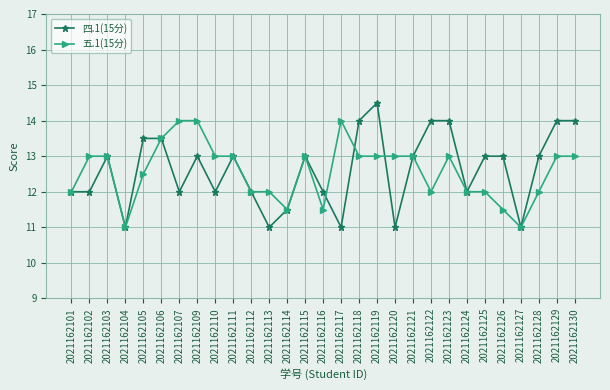

Reading right to left, list all the values displayed in this chart.

四.1(15分): 14.0	14.0	13.0	11.0	13.0	13.0	12.0	14.0	14.0	13.0	11.0	14.5	14.0	11.0	12.0	13.0	11.5	11.0	12.0	13.0	12.0	13.0	12.0	13.5	13.5	11.0	13.0	12.0	12.0
五.1(15分): 13.0	13.0	12.0	11.0	11.5	12.0	12.0	13.0	12.0	13.0	13.0	13.0	13.0	14.0	11.5	13.0	11.5	12.0	12.0	13.0	13.0	14.0	14.0	13.5	12.5	11.0	13.0	13.0	12.0